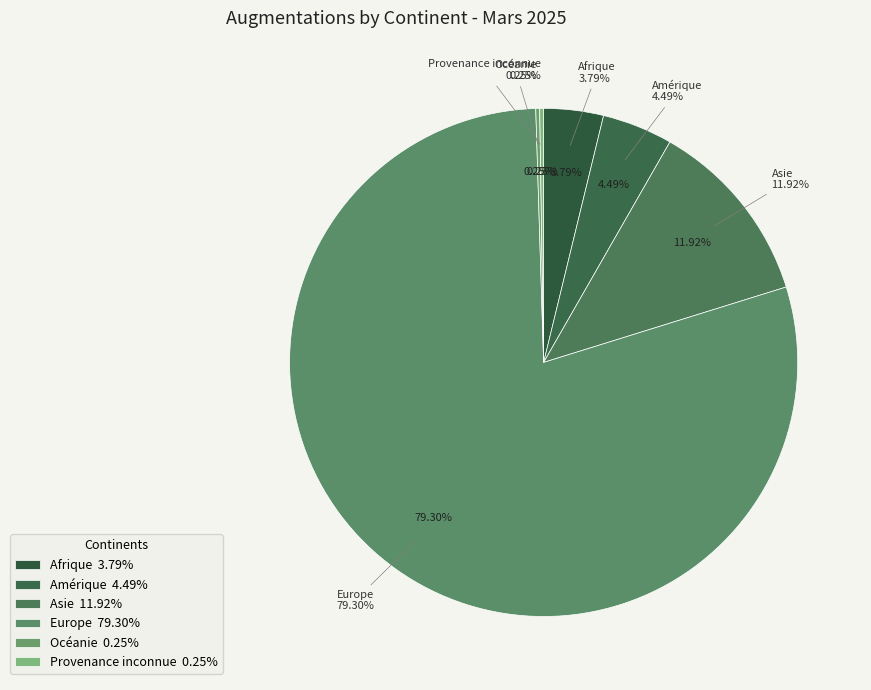

True or false: Océanie accounts for 12% of the total.

False